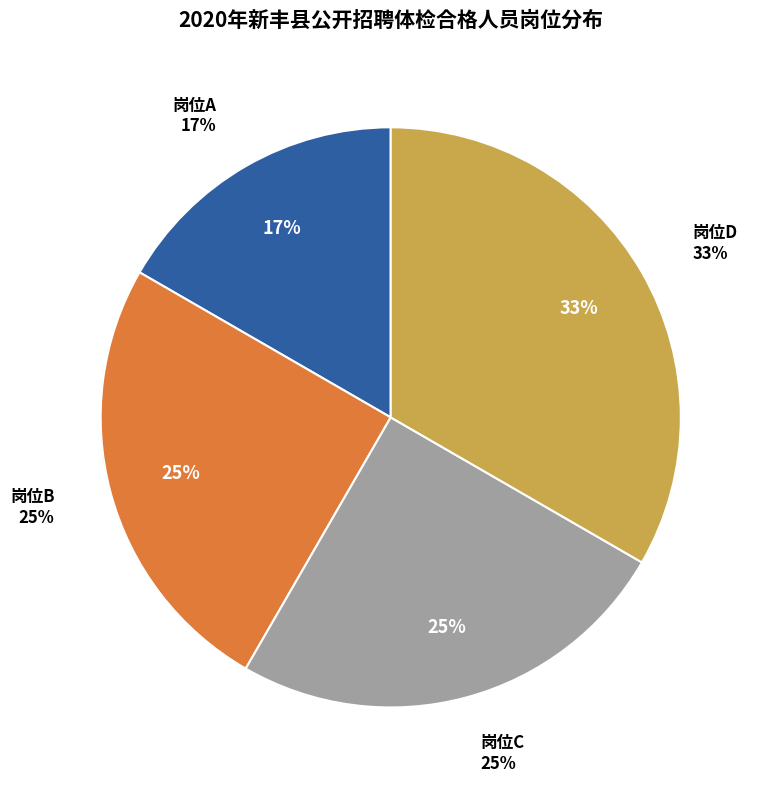

Which category has the smallest portion of the pie?

岗位A